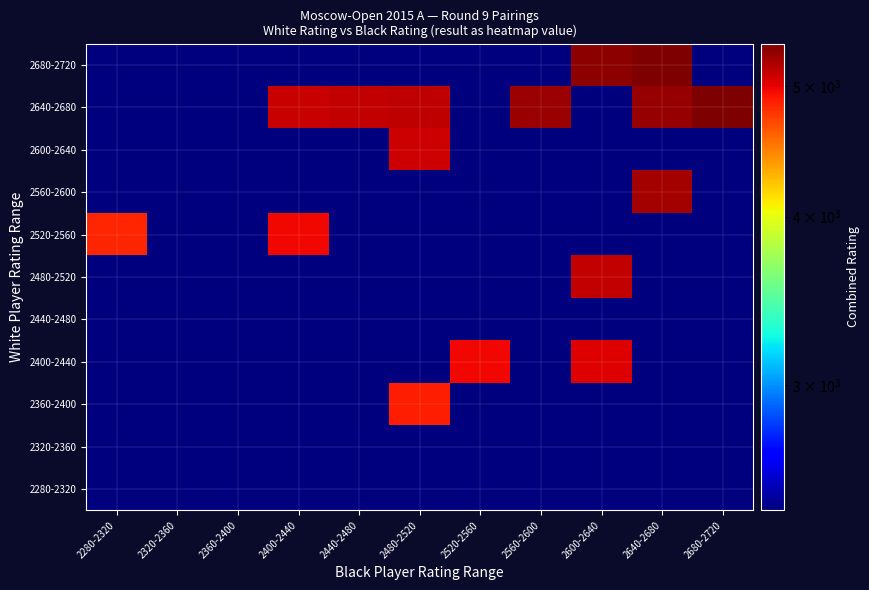

Reading left to right, what are all the values shown in this chart?

2280-2320: 2280-2320=2421.5	2320-2360=2421.5	2360-2400=2421.5	2400-2440=2421.5	2440-2480=2421.5	2480-2520=2421.5	2520-2560=2421.5	2560-2600=2421.5	2600-2640=2421.5	2640-2680=2421.5	2680-2720=2421.5
2320-2360: 2280-2320=2421.5	2320-2360=2421.5	2360-2400=2421.5	2400-2440=2421.5	2440-2480=2421.5	2480-2520=2421.5	2520-2560=2421.5	2560-2600=2421.5	2600-2640=2421.5	2640-2680=2421.5	2680-2720=2421.5
2360-2400: 2280-2320=2421.5	2320-2360=2421.5	2360-2400=2421.5	2400-2440=2421.5	2440-2480=2421.5	2480-2520=4880.0	2520-2560=2421.5	2560-2600=2421.5	2600-2640=2421.5	2640-2680=2421.5	2680-2720=2421.5
2400-2440: 2280-2320=2421.5	2320-2360=2421.5	2360-2400=2421.5	2400-2440=2421.5	2440-2480=2421.5	2480-2520=2421.5	2520-2560=4970.5	2560-2600=2421.5	2600-2640=5030.5	2640-2680=2421.5	2680-2720=2421.5
2440-2480: 2280-2320=2421.5	2320-2360=2421.5	2360-2400=2421.5	2400-2440=2421.5	2440-2480=2421.5	2480-2520=2421.5	2520-2560=2421.5	2560-2600=2421.5	2600-2640=2421.5	2640-2680=2421.5	2680-2720=2421.5
2480-2520: 2280-2320=2421.5	2320-2360=2421.5	2360-2400=2421.5	2400-2440=2421.5	2440-2480=2421.5	2480-2520=2421.5	2520-2560=2421.5	2560-2600=2421.5	2600-2640=5122.0	2640-2680=2421.5	2680-2720=2421.5
2520-2560: 2280-2320=4843.0	2320-2360=2421.5	2360-2400=2421.5	2400-2440=4968.0	2440-2480=2421.5	2480-2520=2421.5	2520-2560=2421.5	2560-2600=2421.5	2600-2640=2421.5	2640-2680=2421.5	2680-2720=2421.5
2560-2600: 2280-2320=2421.5	2320-2360=2421.5	2360-2400=2421.5	2400-2440=2421.5	2440-2480=2421.5	2480-2520=2421.5	2520-2560=2421.5	2560-2600=2421.5	2600-2640=2421.5	2640-2680=5237.0	2680-2720=2421.5
2600-2640: 2280-2320=2421.5	2320-2360=2421.5	2360-2400=2421.5	2400-2440=2421.5	2440-2480=2421.5	2480-2520=5099.0	2520-2560=2421.5	2560-2600=2421.5	2600-2640=2421.5	2640-2680=2421.5	2680-2720=2421.5
2640-2680: 2280-2320=2421.5	2320-2360=2421.5	2360-2400=2421.5	2400-2440=5100.0	2440-2480=5130.0	2480-2520=5142.0	2520-2560=2421.5	2560-2600=5264.0	2600-2640=2421.5	2640-2680=5287.0	2680-2720=5375.0
2680-2720: 2280-2320=2421.5	2320-2360=2421.5	2360-2400=2421.5	2400-2440=2421.5	2440-2480=2421.5	2480-2520=2421.5	2520-2560=2421.5	2560-2600=2421.5	2600-2640=5314.0	2640-2680=5377.0	2680-2720=2421.5